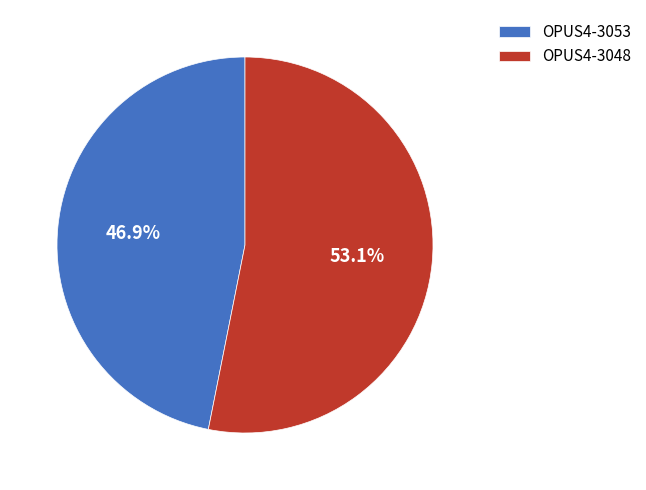

Count the number of slices in the pie.

2